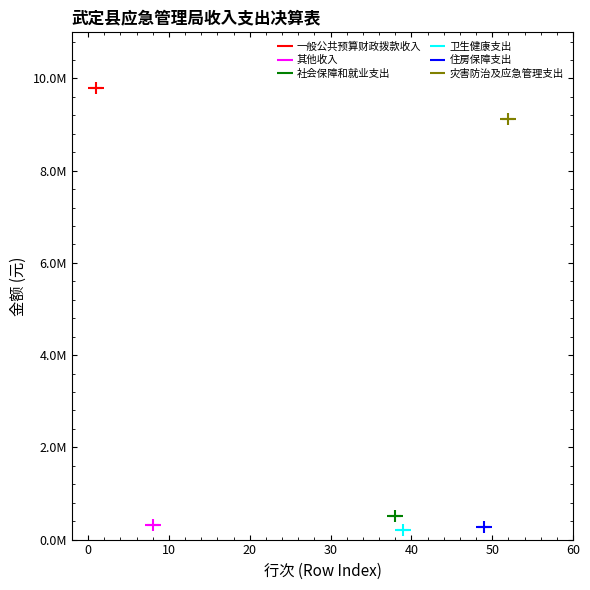

What are all the series names shown in the legend?

一般公共预算财政拨款收入, 其他收入, 社会保障和就业支出, 卫生健康支出, 住房保障支出, 灾害防治及应急管理支出